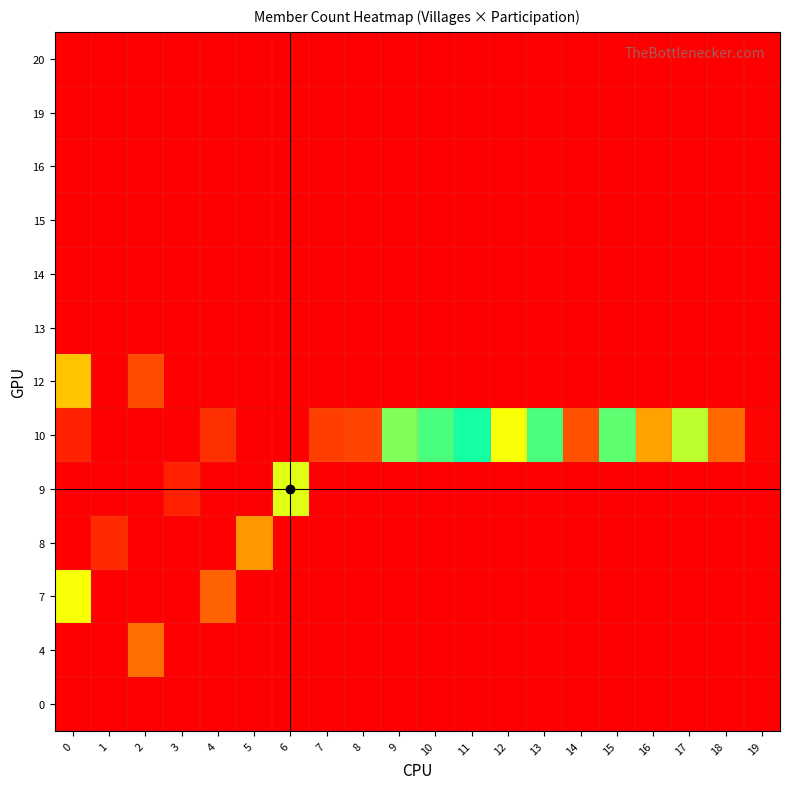

At how many categories does at least one series exceed 0?

20